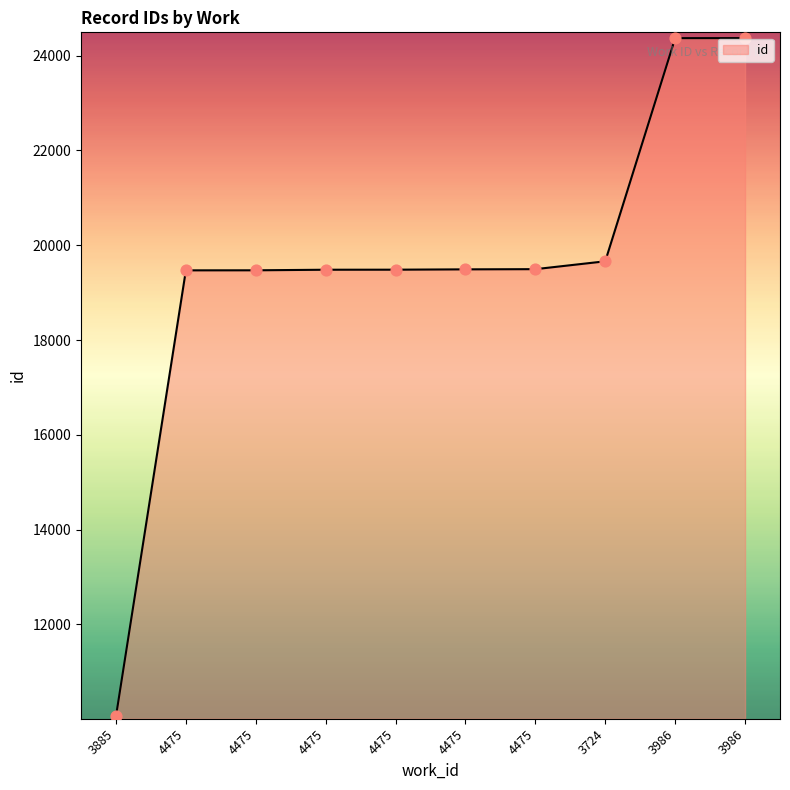

Which has a higher value, 3986 or 4475?

3986